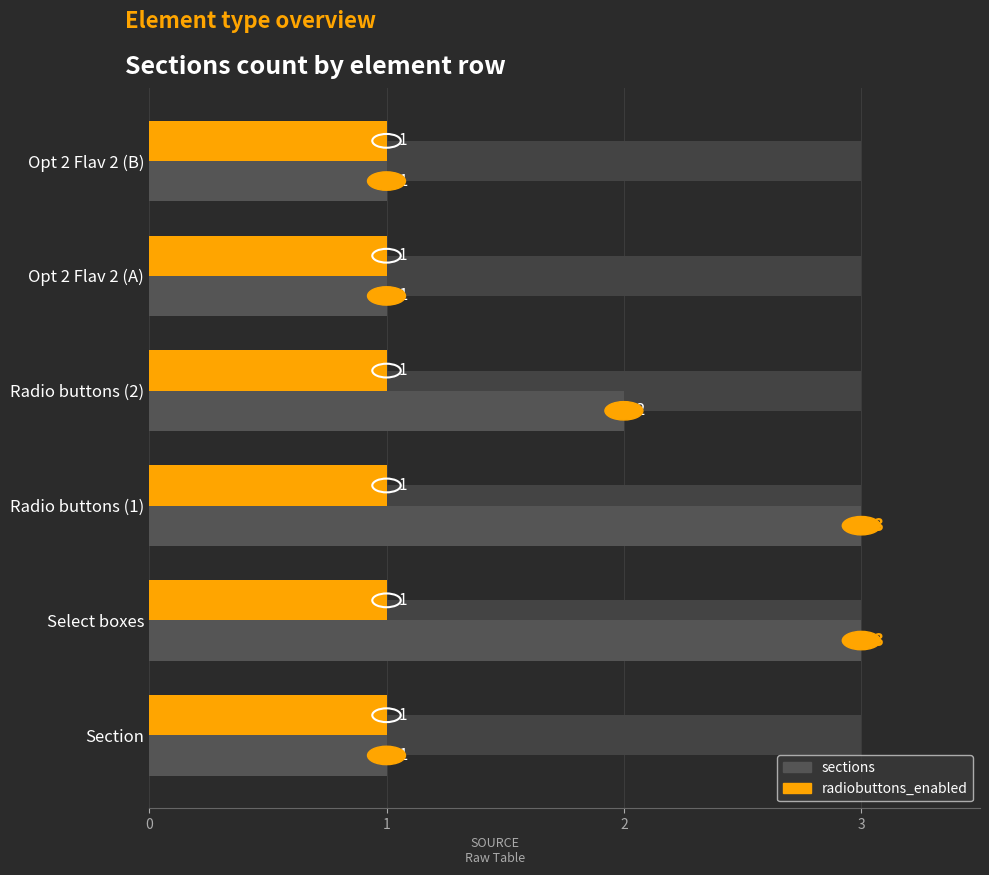

The sections series shows 2.0 at Radio buttons (2). True or false?

True